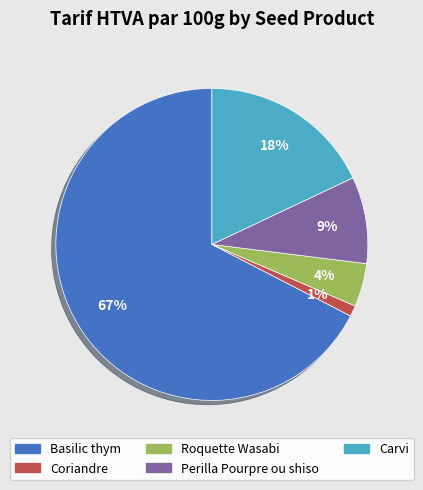

What is the majority slice?

Basilic thym